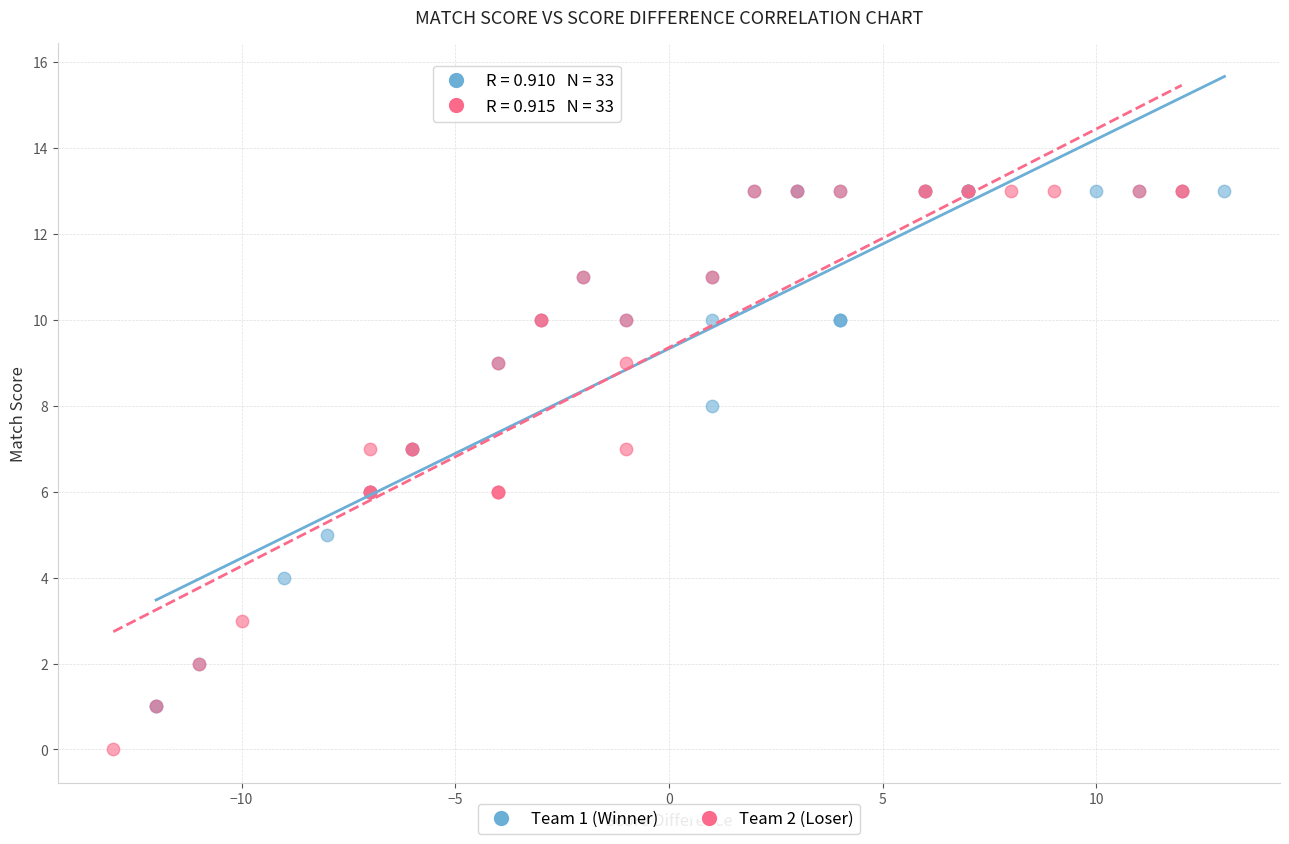

Which series has the largest Y range (max minus min)?

Team 2 (Loser)